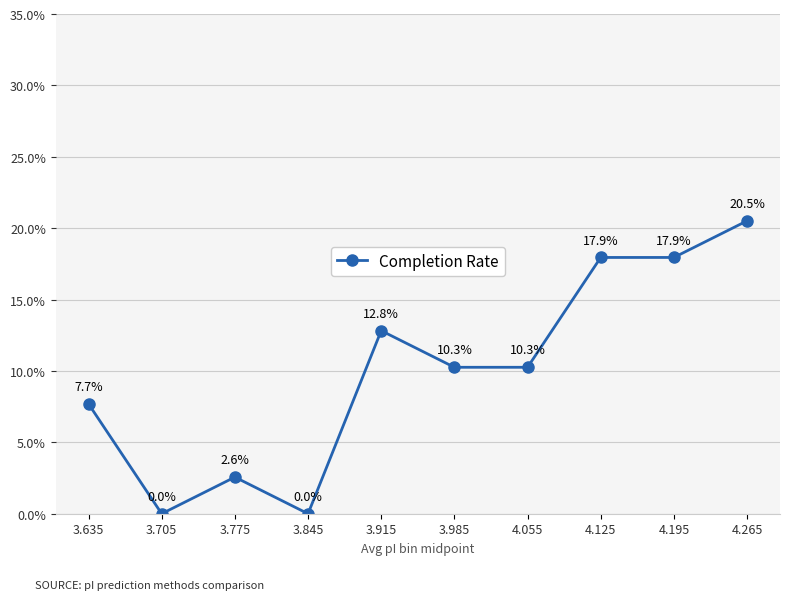

What value does the data have at 3.985?

10.3